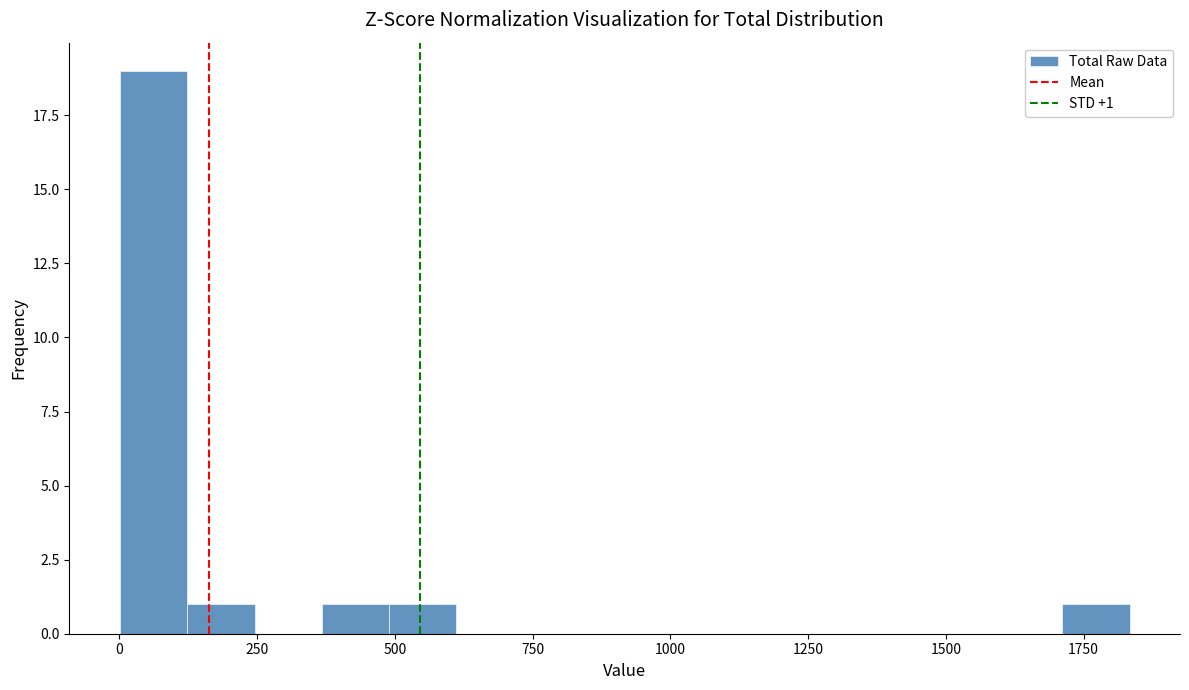

Read against the x-axis, roughly where is the centre of the tallest bar?

50